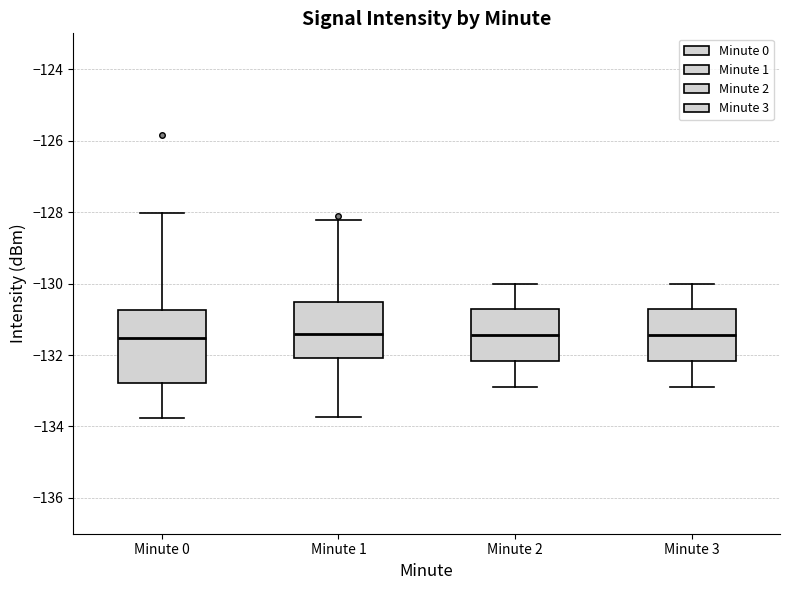

Reading left to right, read every box against the y-axis: the position of its median line, the range the box covers, and the ends of its whiskers. The values are not printed on the chart, so give them approximately, as read against the axis.

Minute 0: median -131.6, box -132.8 to -130.8, whiskers -133.8 to -128.0
Minute 1: median -131.4, box -132.0 to -130.6, whiskers -133.8 to -128.2
Minute 2: median -131.4, box -132.2 to -130.8, whiskers -132.8 to -130.0
Minute 3: median -131.4, box -132.2 to -130.8, whiskers -132.8 to -130.0